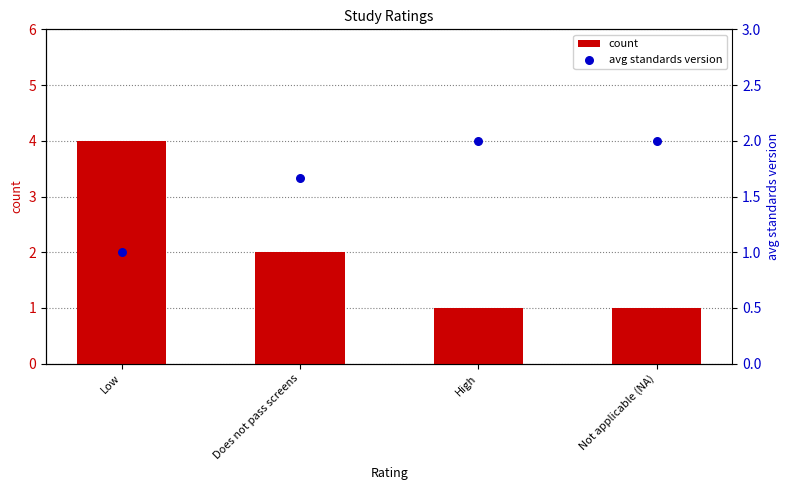

At how many categories does at least one series exceed 3?

1